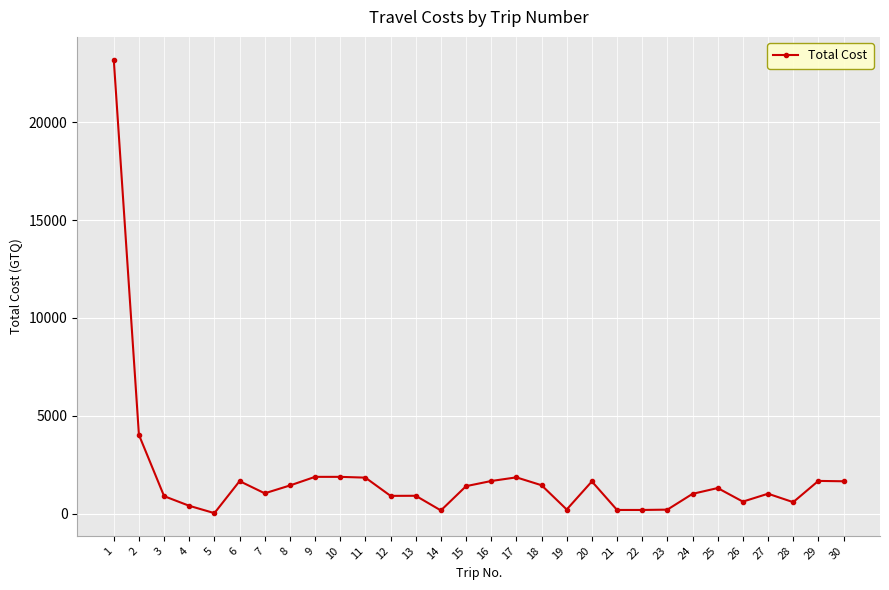

What is the value of the 20th point from the left?

1657.0